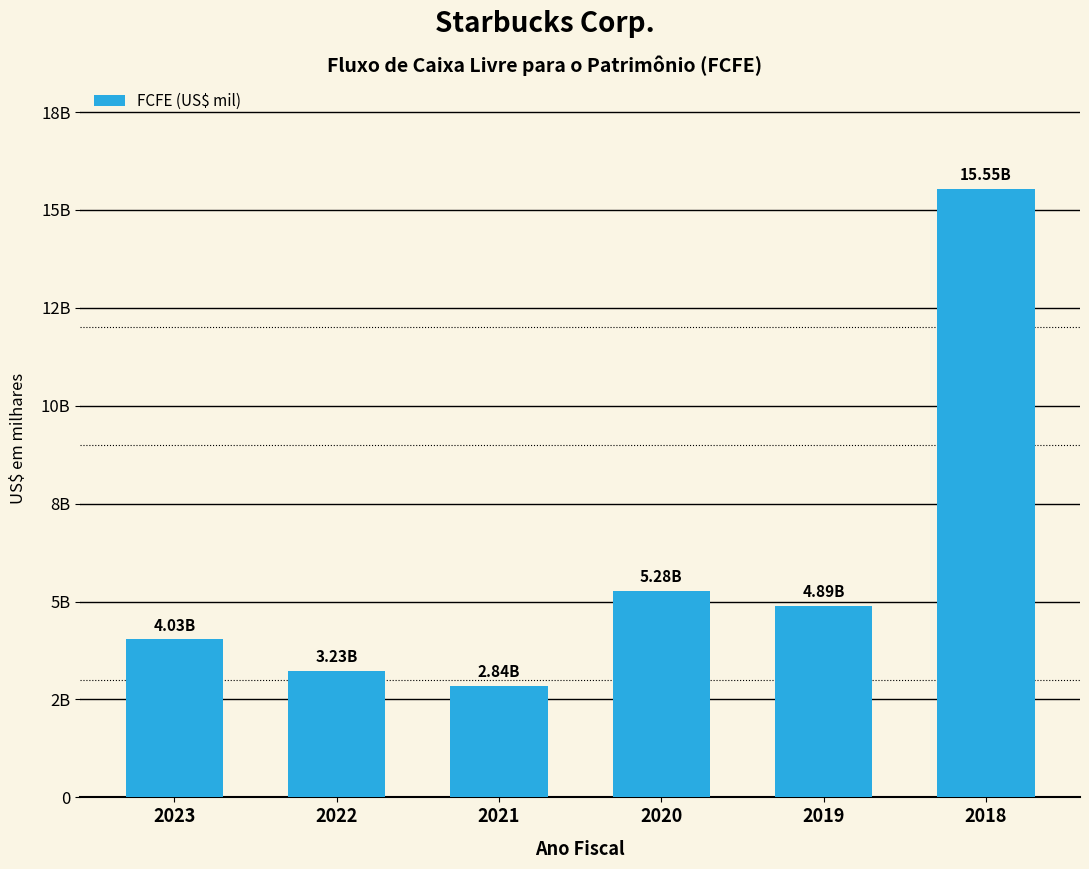

What is the value of the 6th bar from the left?

15545500